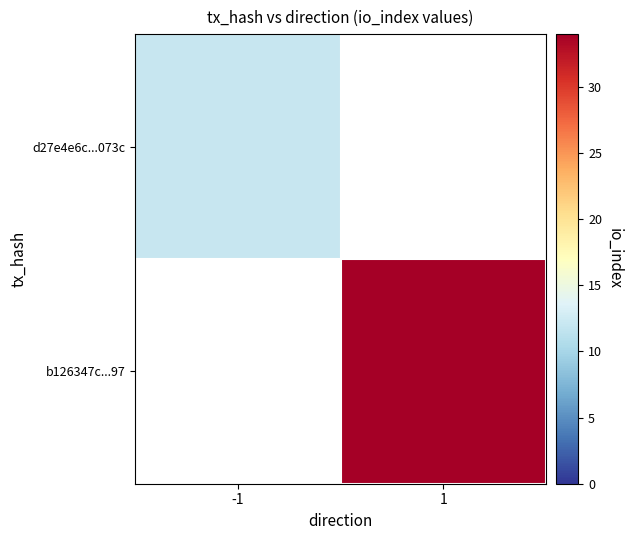

What is the greatest value displayed?

34.0